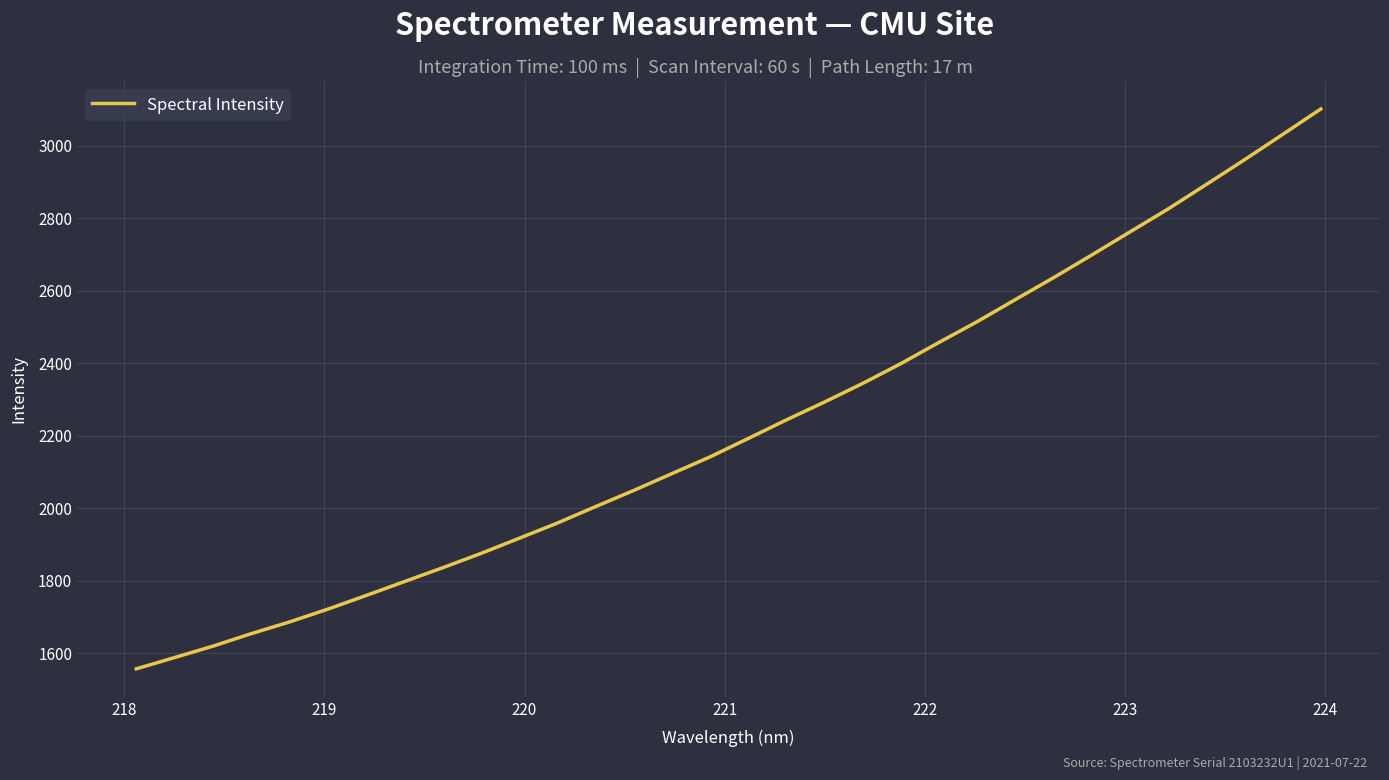

What is the difference between the maximum and minimum values?

1543.3